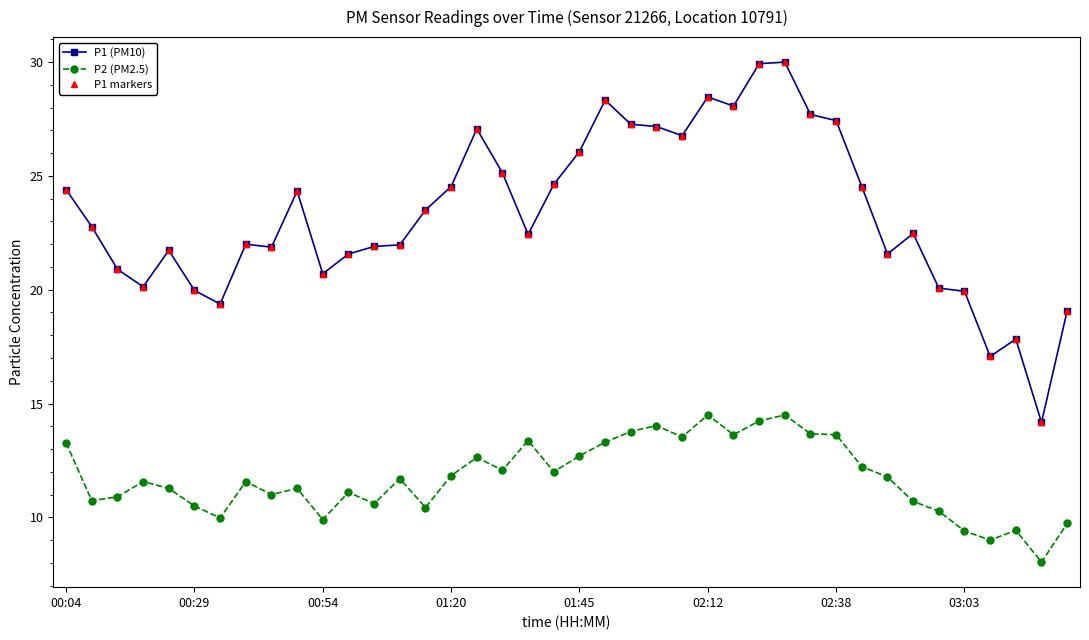

Rank the series by their maximum value, from highest to lowest.

P1 (PM10), P1 markers, P2 (PM2.5)